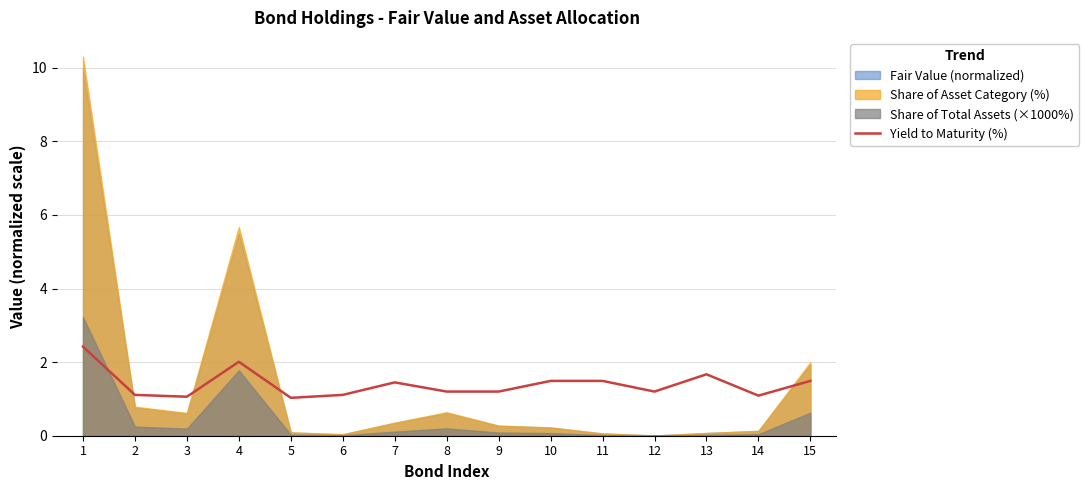

Reading right to left, list all the values displayed in this chart.

1.5	1.1	1.7	1.2	1.5	1.5	1.2	1.2	1.5	1.1	1.0	2.0	1.1	1.1	2.4